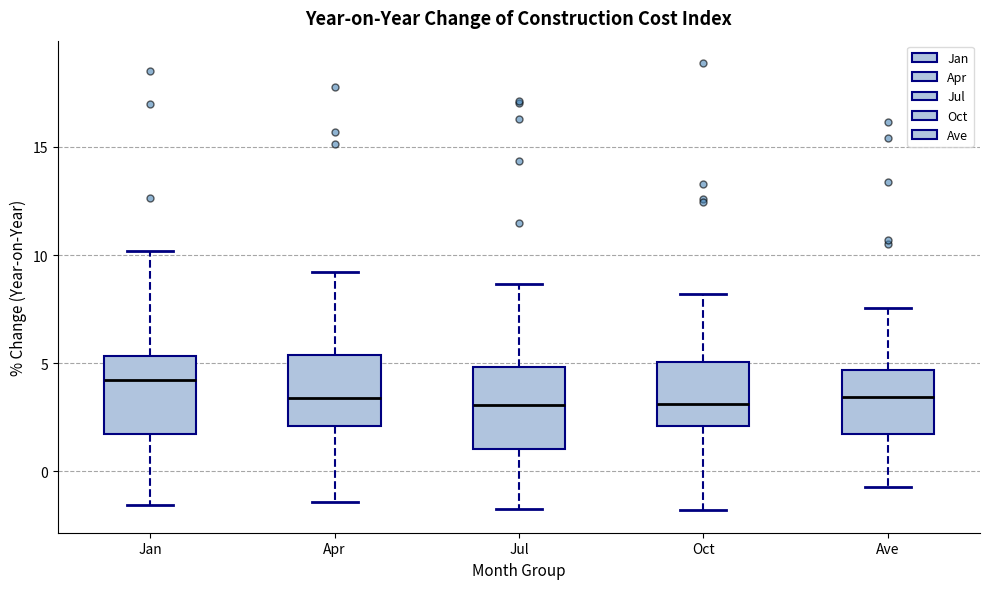

Reading left to right, read every box against the y-axis: the position of its median line, the range the box covers, and the ends of its whiskers. The values are not printed on the chart, so give them approximately, as read against the axis.

Jan: median 4.0, box 1.5 to 5.5, whiskers -1.5 to 10.0
Apr: median 3.5, box 2.0 to 5.5, whiskers -1.5 to 9.0
Jul: median 3.0, box 1.0 to 5.0, whiskers -2.0 to 8.5
Oct: median 3.0, box 2.0 to 5.0, whiskers -2.0 to 8.0
Ave: median 3.5, box 1.5 to 4.5, whiskers -0.5 to 7.5